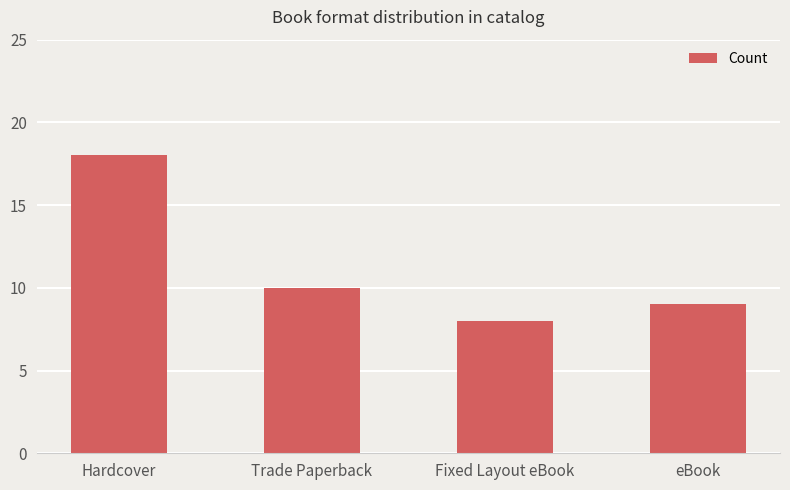

What is the average value?

11